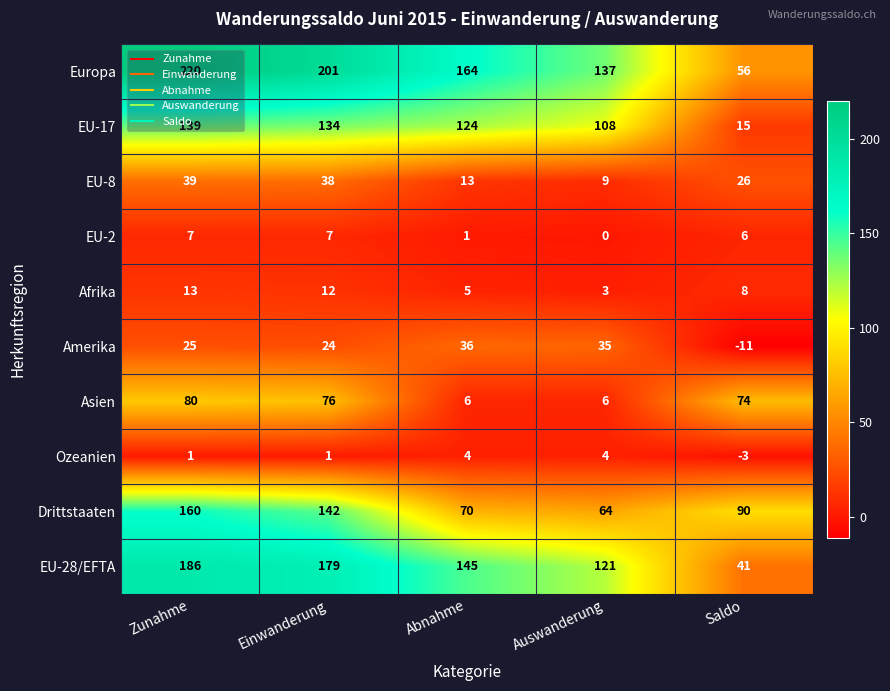

At Abnahme, list the series in order from largest to smallest.

Europa, EU-28/EFTA, EU-17, Drittstaaten, Amerika, EU-8, Asien, Afrika, Ozeanien, EU-2